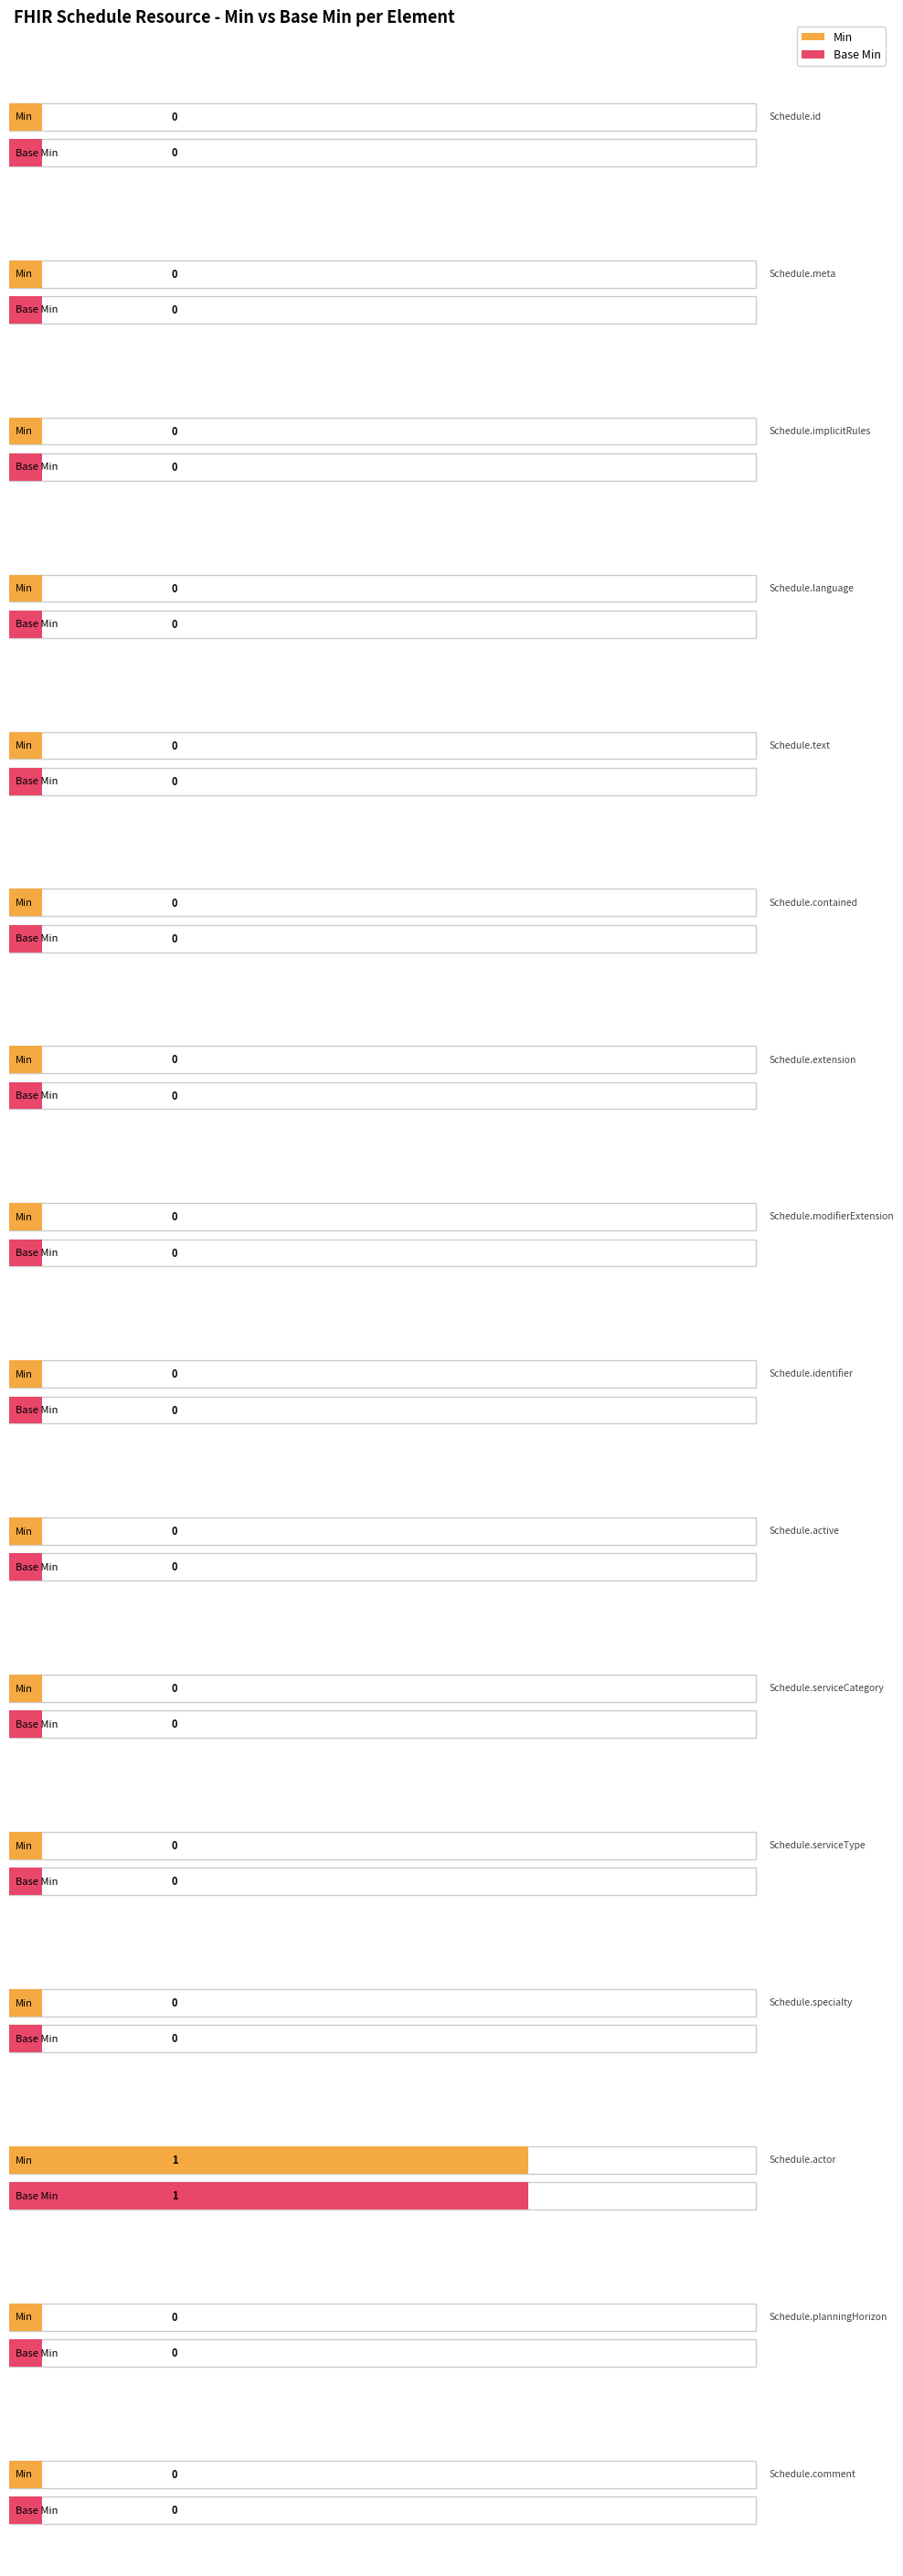

True or false: Base Min has a value of 1 at Schedule.actor.

False